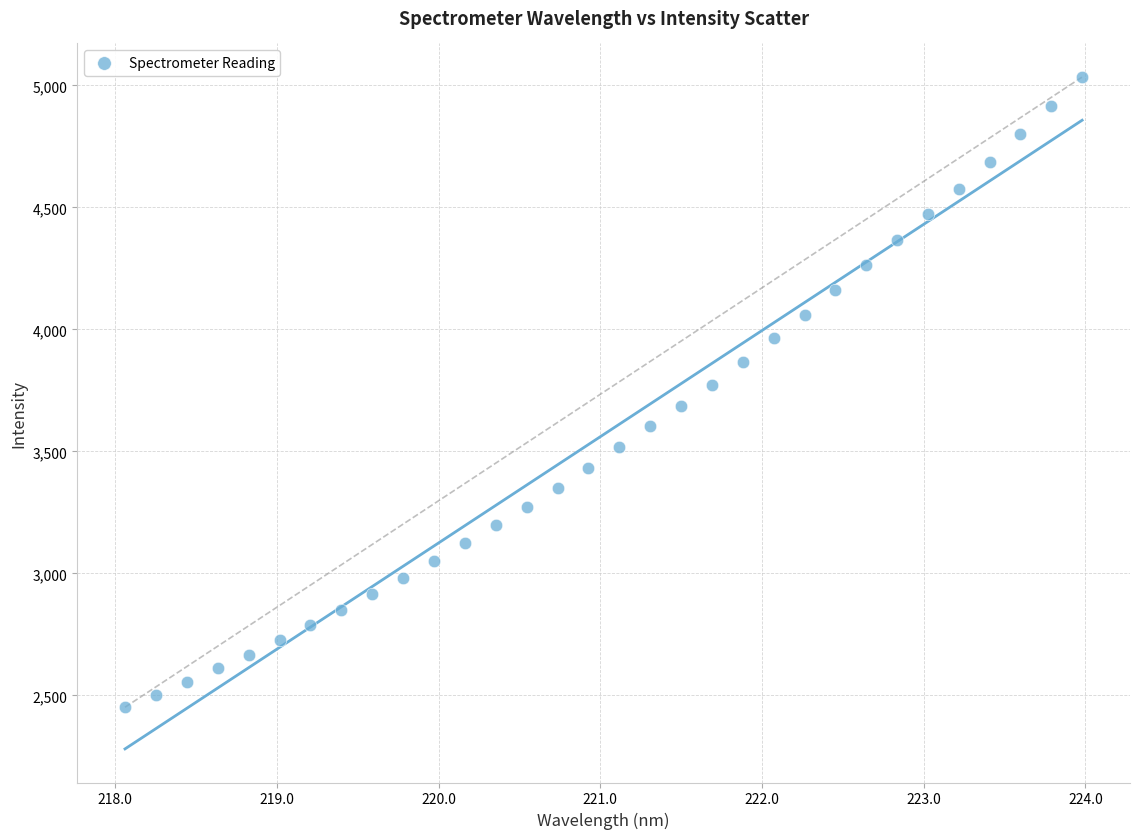

What is the range of X values (max minus min)?

5.9